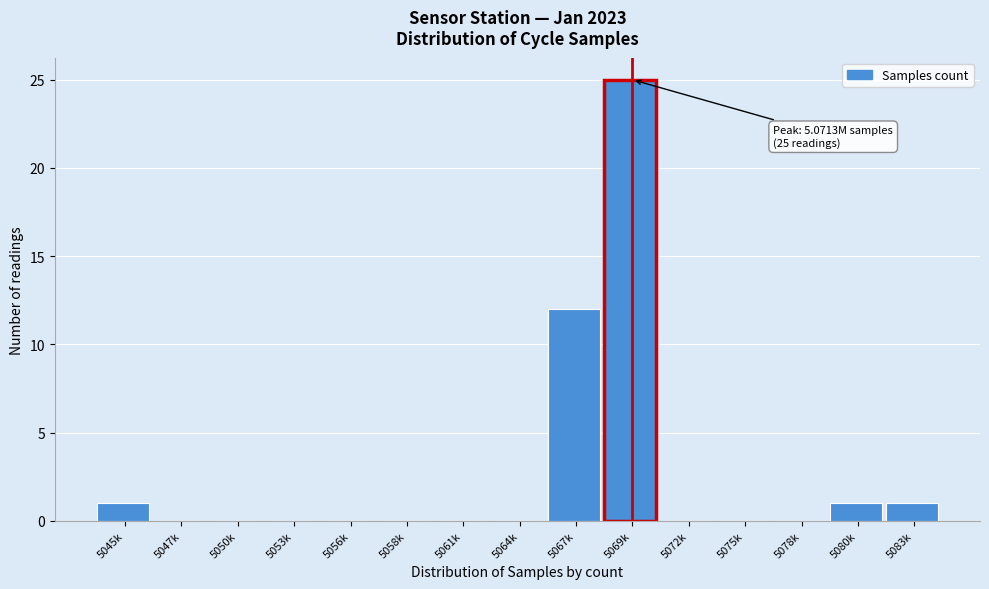

Reading right to left, transcribe all the data shown in this chart.

5083k=1	5080k=1	5078k=0	5075k=0	5072k=0	5069k=25	5067k=12	5064k=0	5061k=0	5058k=0	5056k=0	5053k=0	5050k=0	5047k=0	5045k=1